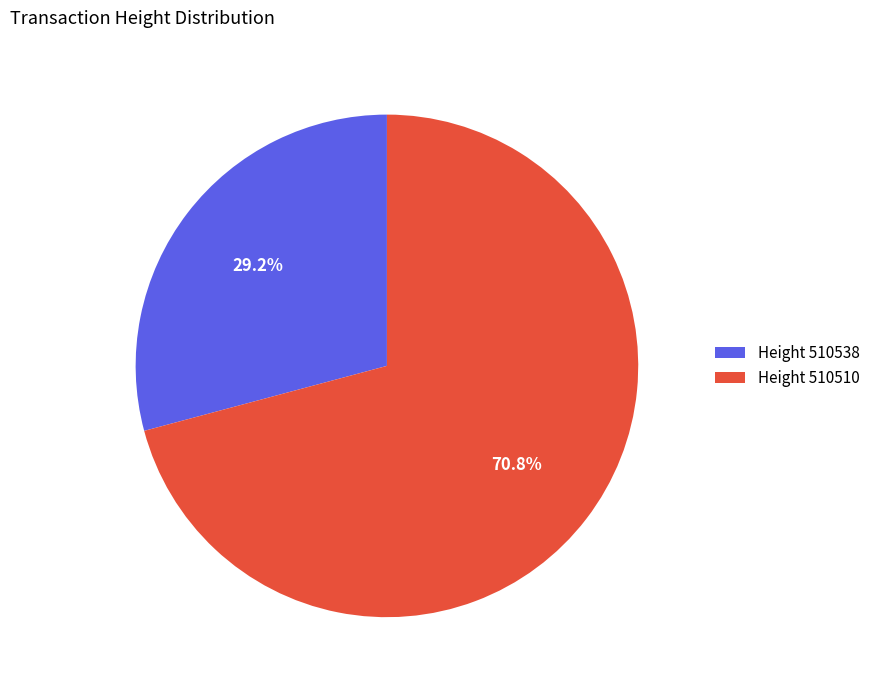

Which category has the biggest portion of the pie?

Height 510510